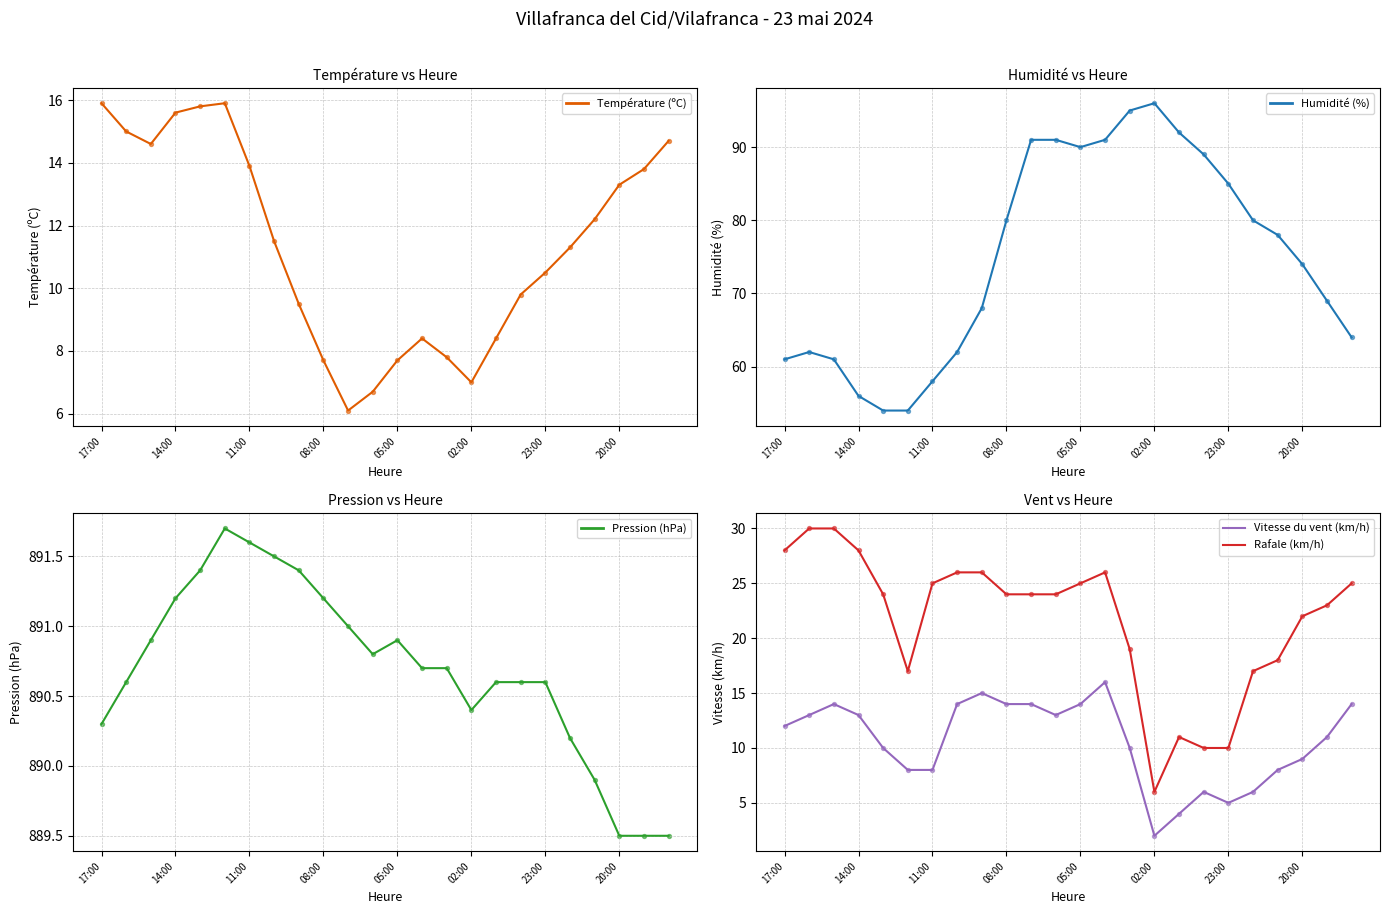

What are all the series names shown in the legend?

Température (ºC), Humidité (%), Pression (hPa), Vitesse du vent (km/h), Rafale (km/h)